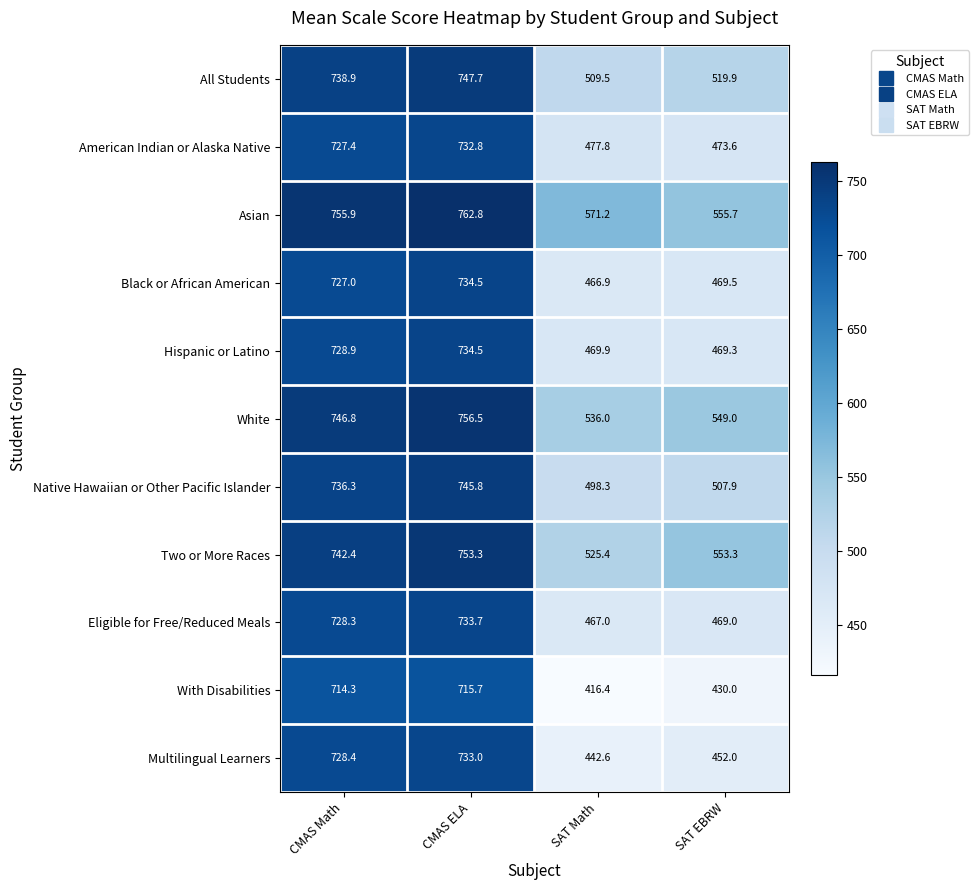

Which series has the largest total across all categories?

Asian